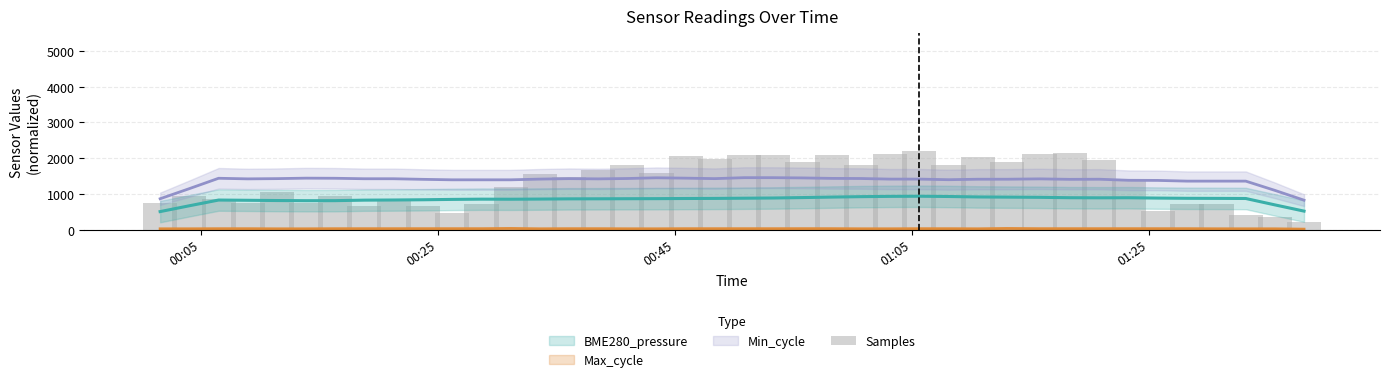

Does the chart contain any negative values?

No